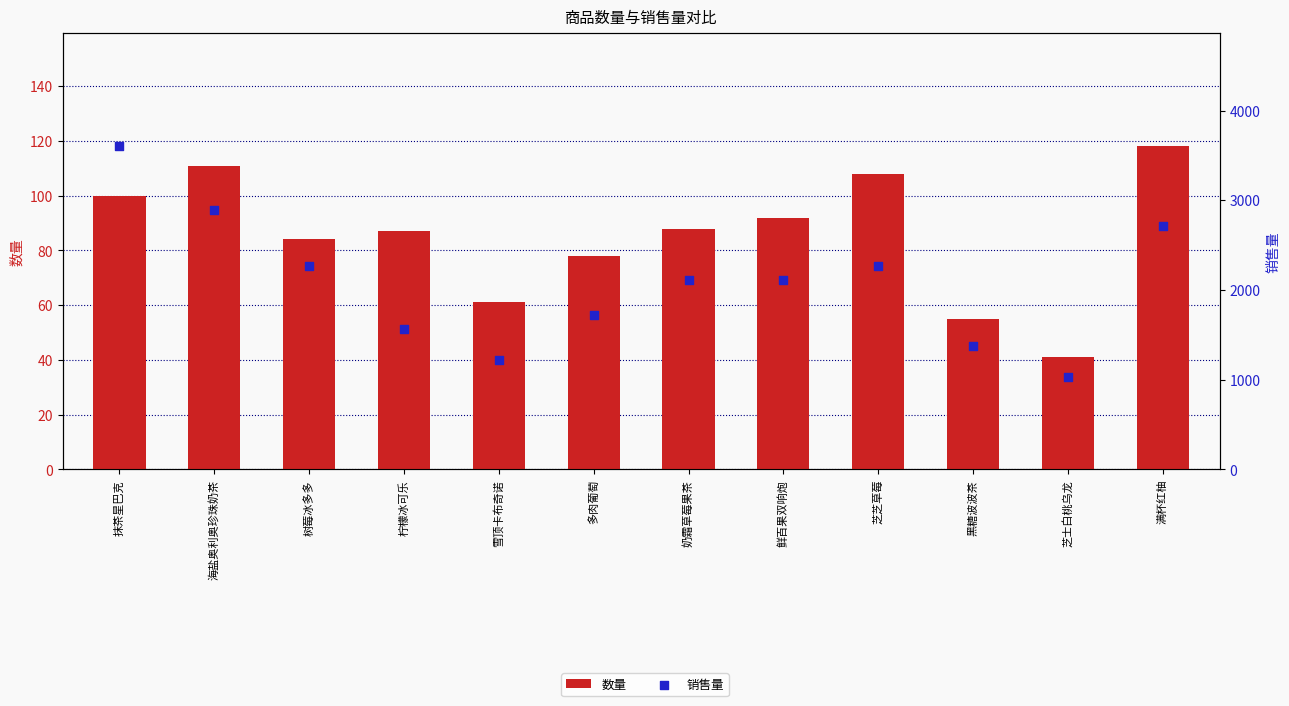

What is the total value across all series at 柠檬冰可乐?

1653